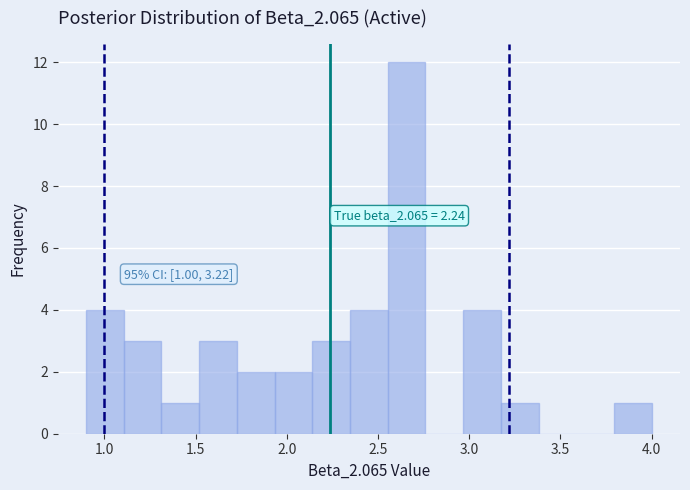

Over which range of the x-axis is the bar tallest?

2.55 to 2.75